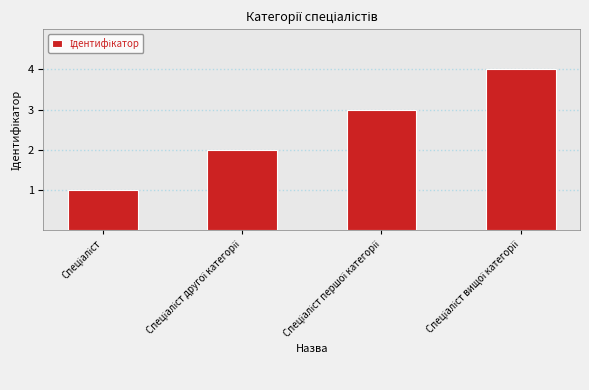

What is the difference between the maximum and minimum values?

3